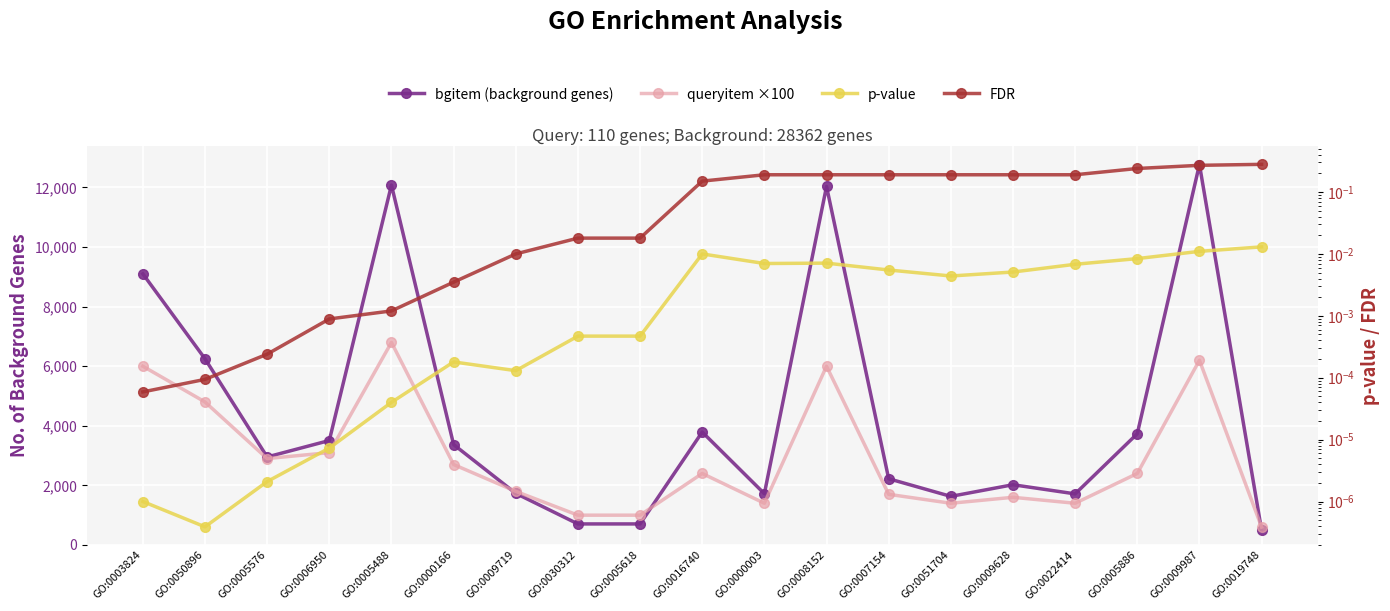

What is the lowest value of the bgitem (background genes) series?

492.0